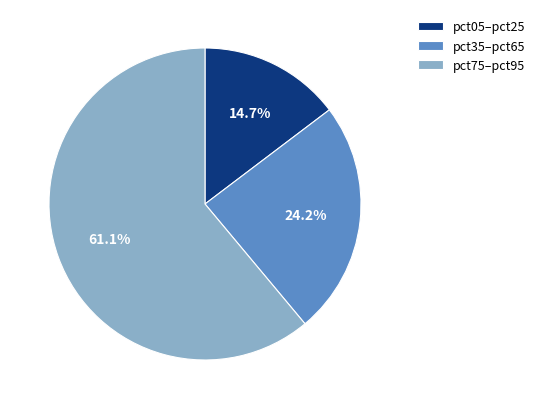

What percentage do pct35–pct65 and pct05–pct25 together represent?

38.9%